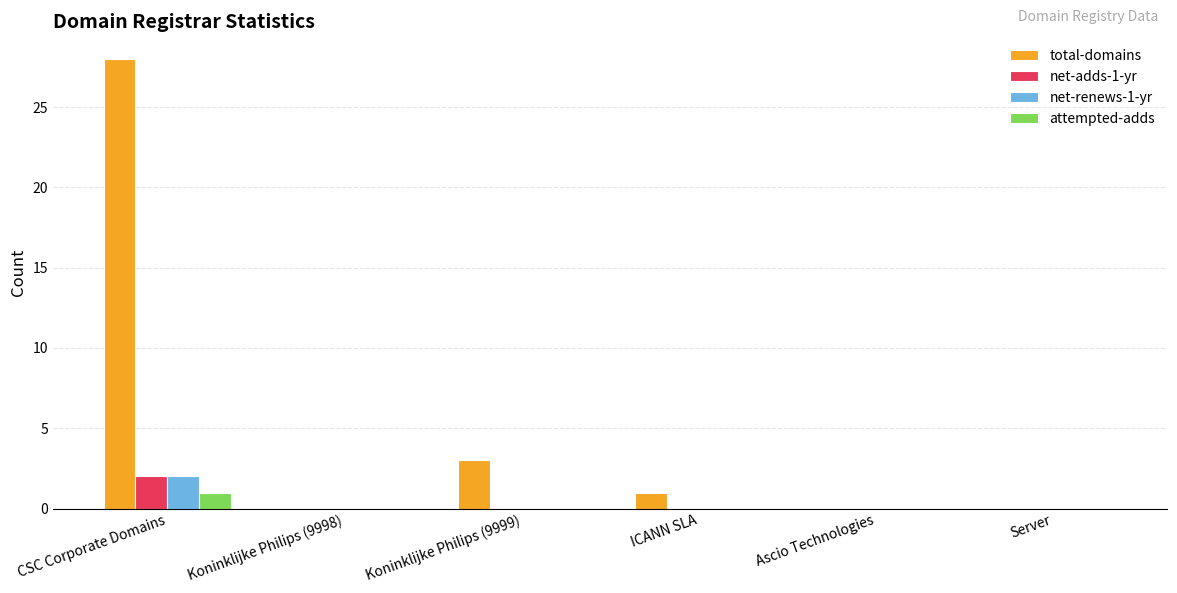

What is the sum of all total-domains values?

32